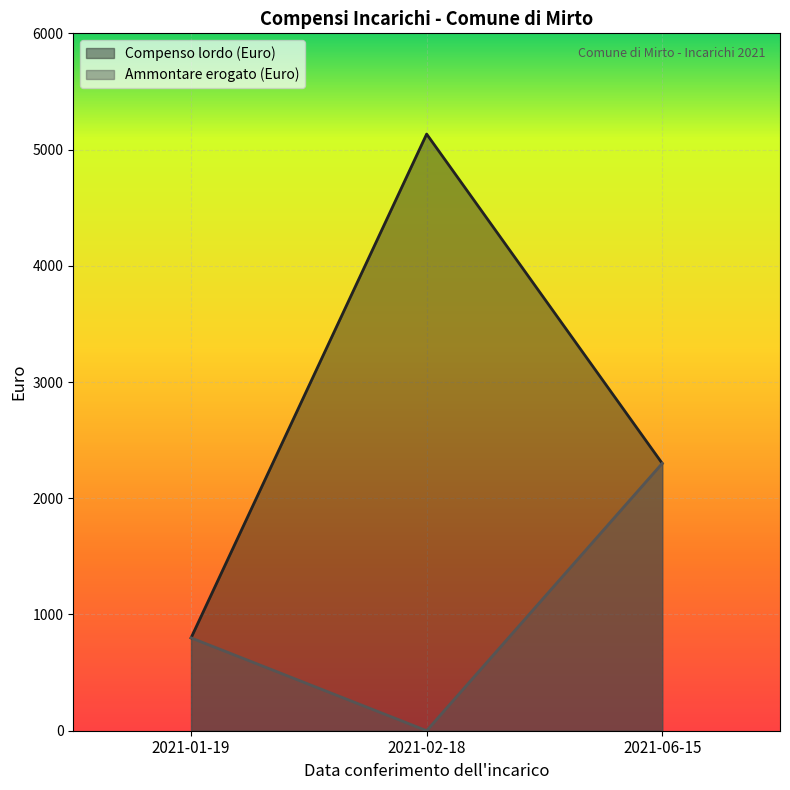

Which series changed the most between 2021-02-18 and 2021-06-15?

Compenso lordo (Euro)